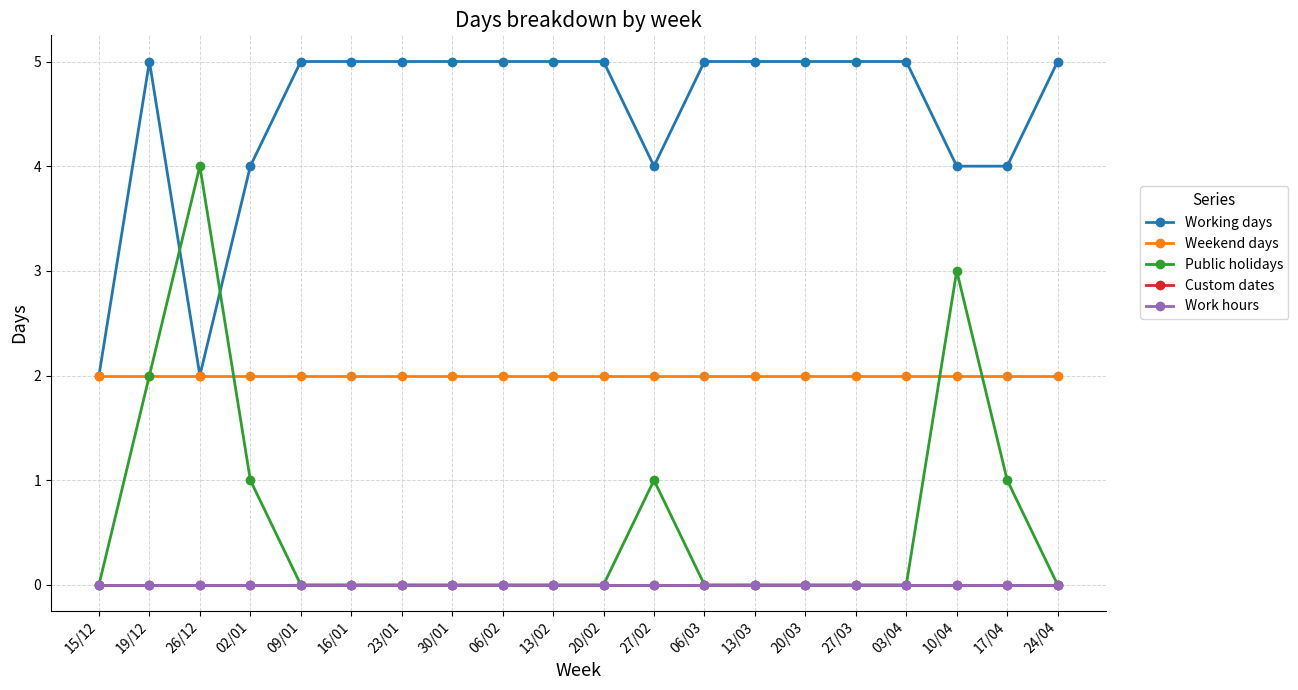

Which series has the largest total across all categories?

Working days